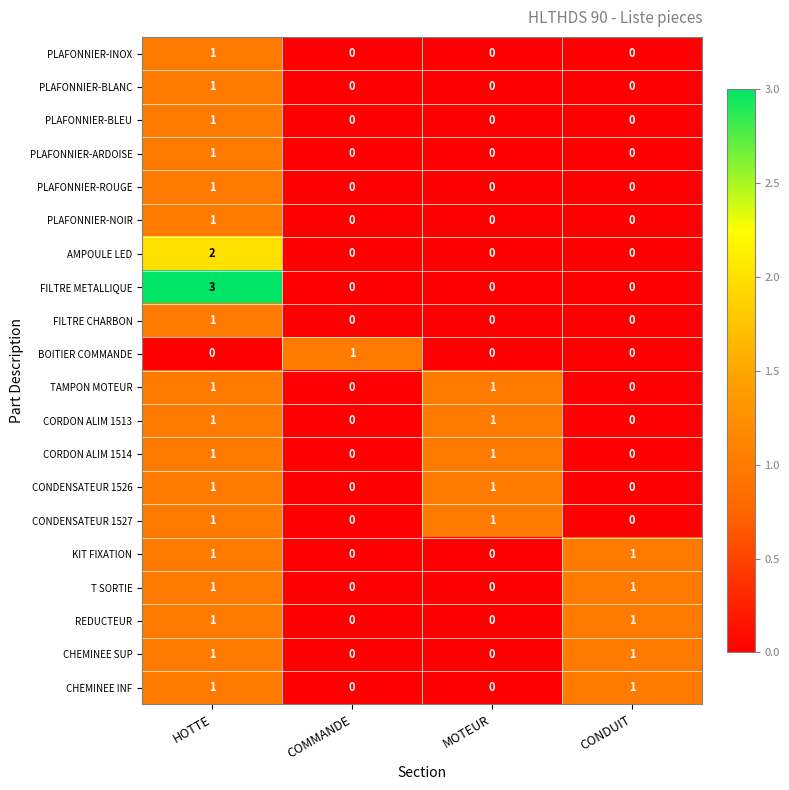

The PLAFONNIER-BLANC series shows -1 at COMMANDE. True or false?

False